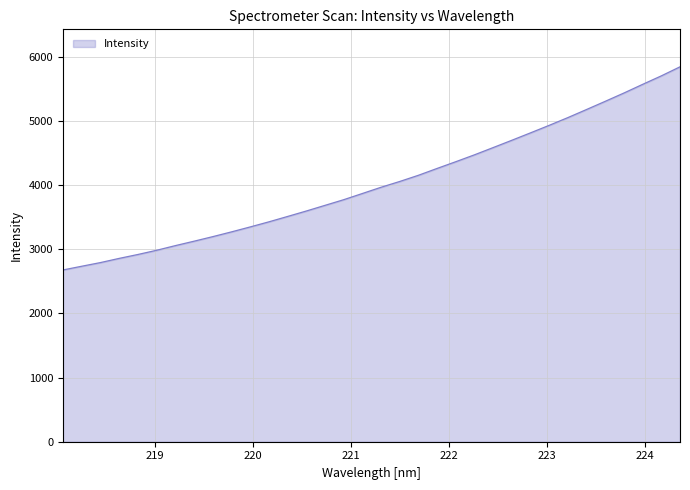

What is the difference between the maximum and minimum values?

3167.3